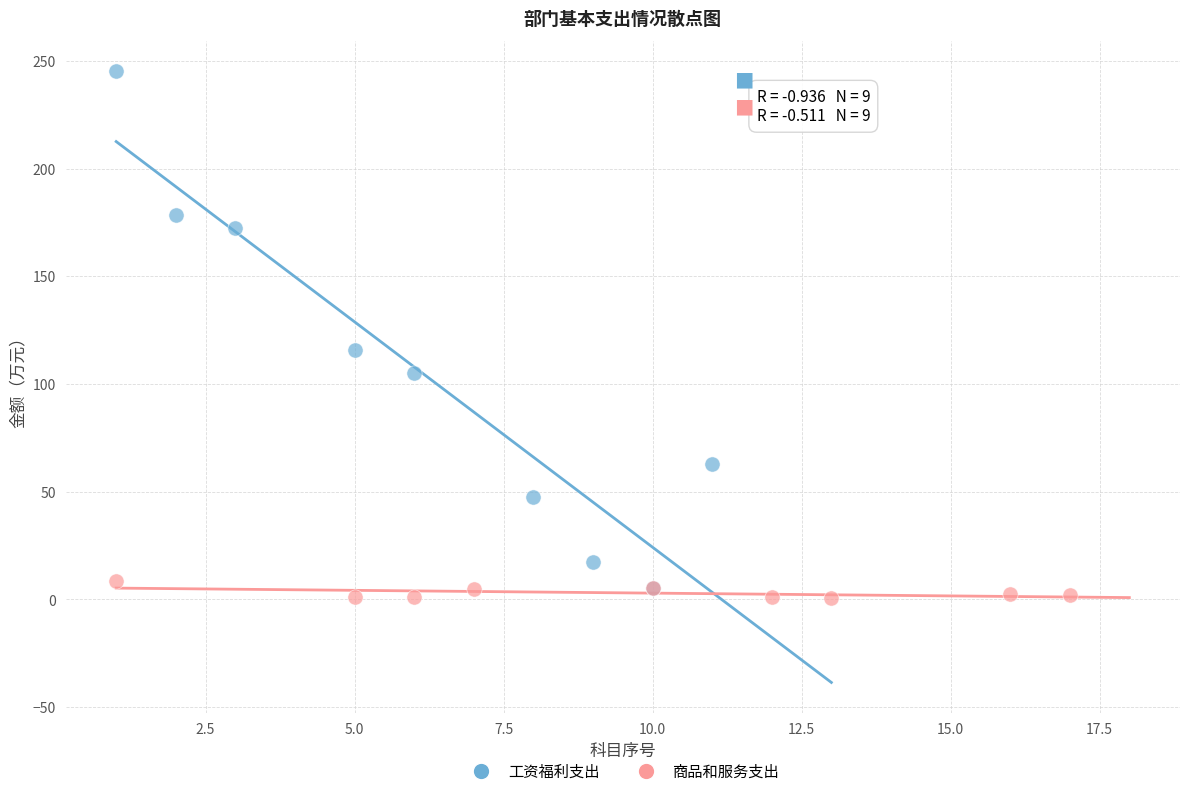

Which series reaches the maximum Y coordinate?

工资福利支出